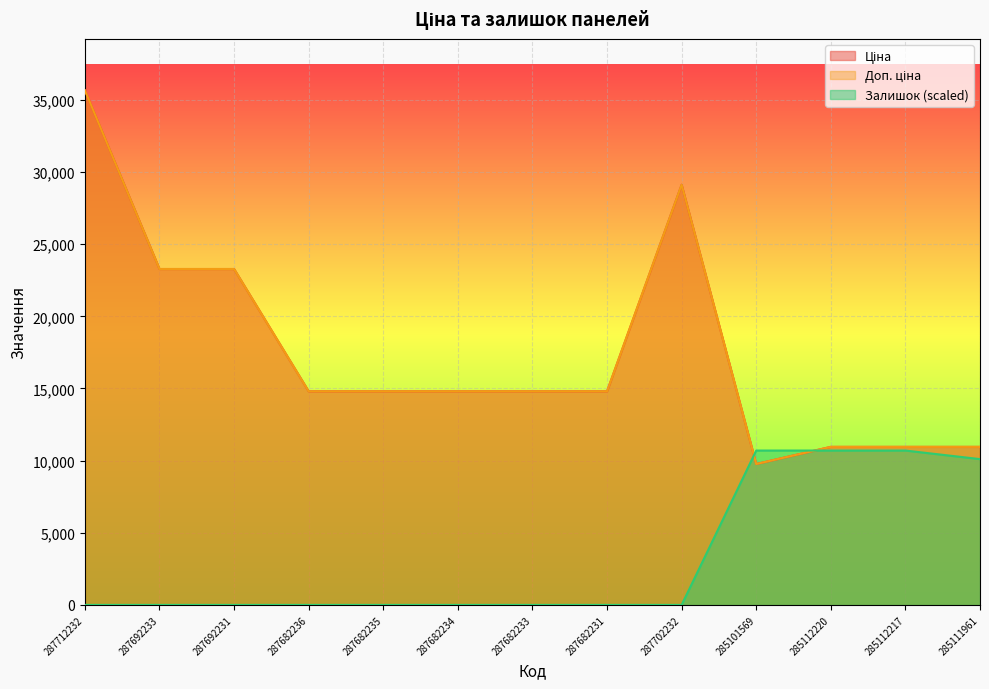

How many times do Доп. ціна and Залишок cross each other?

2